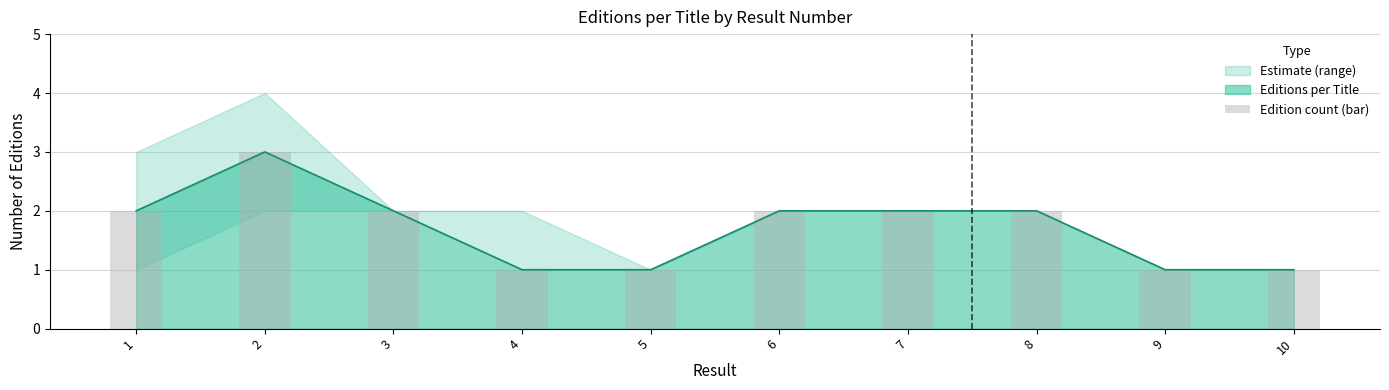

What is the value of the 8th bar from the left?

2